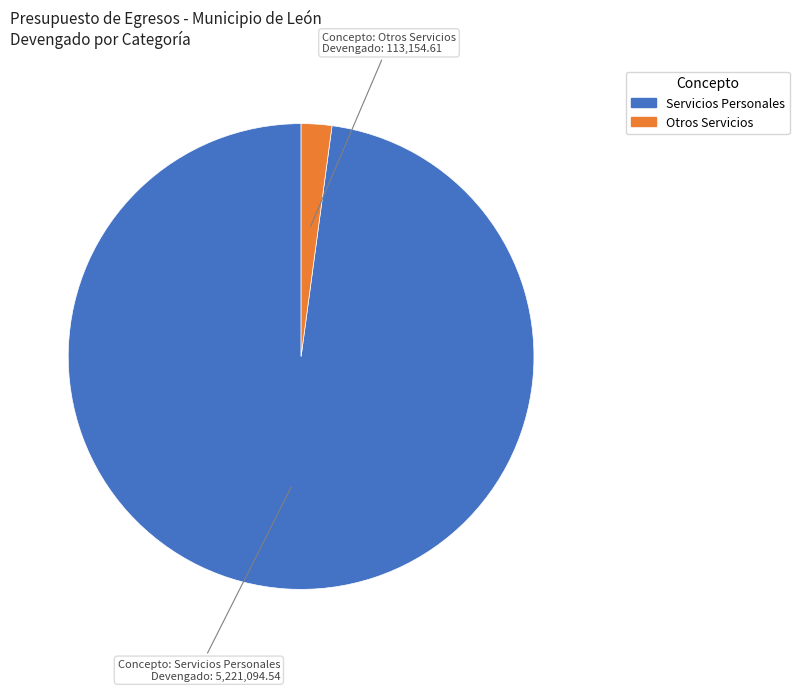

Is there a majority slice in this chart?

Yes